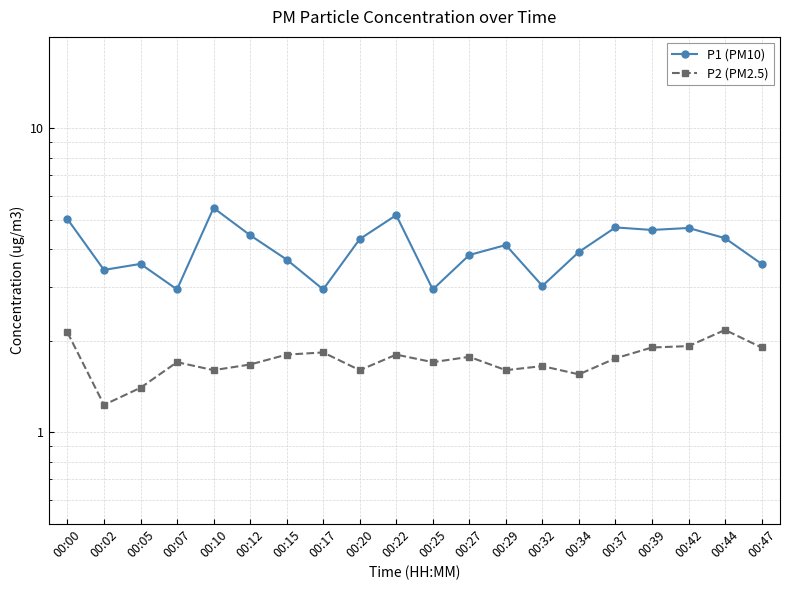

What is the sum of the P1 (PM10) values at 00:39 and 00:22?

9.8